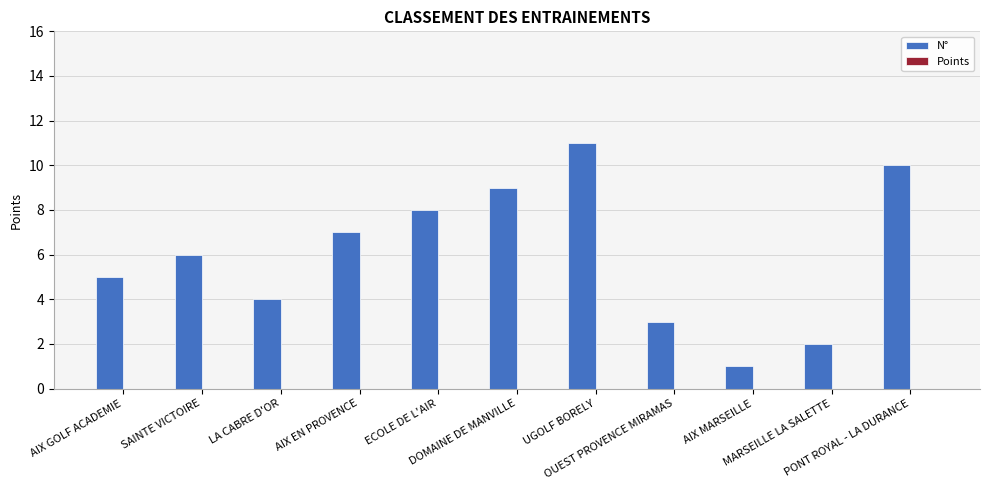

What is the maximum value shown in the chart?

11